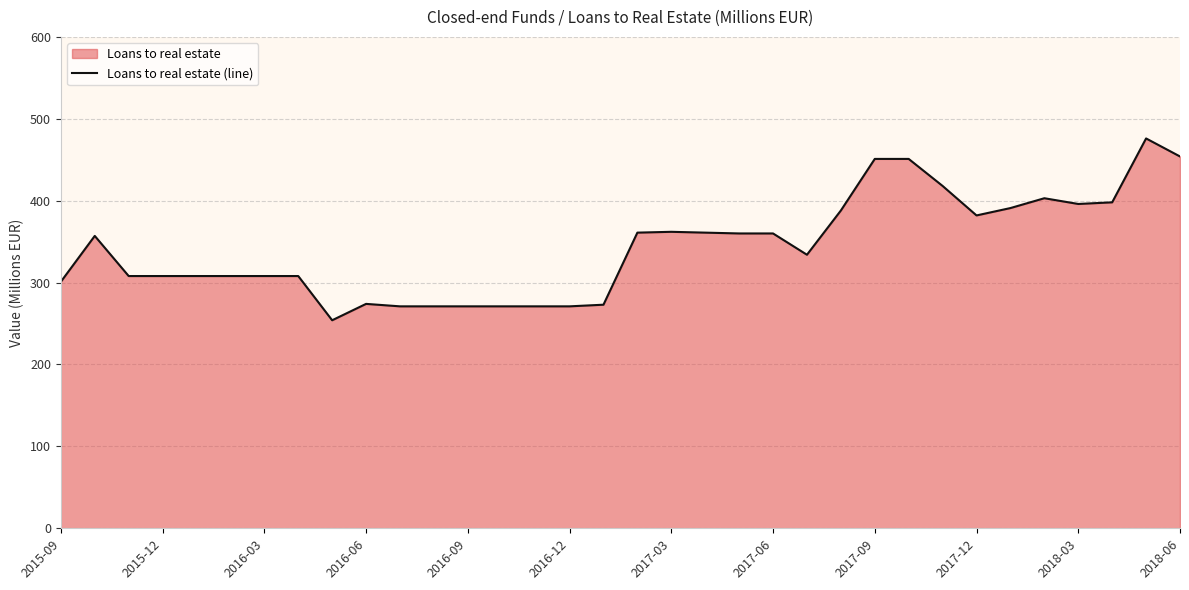

Is it true that the value at 31 is 398?

True